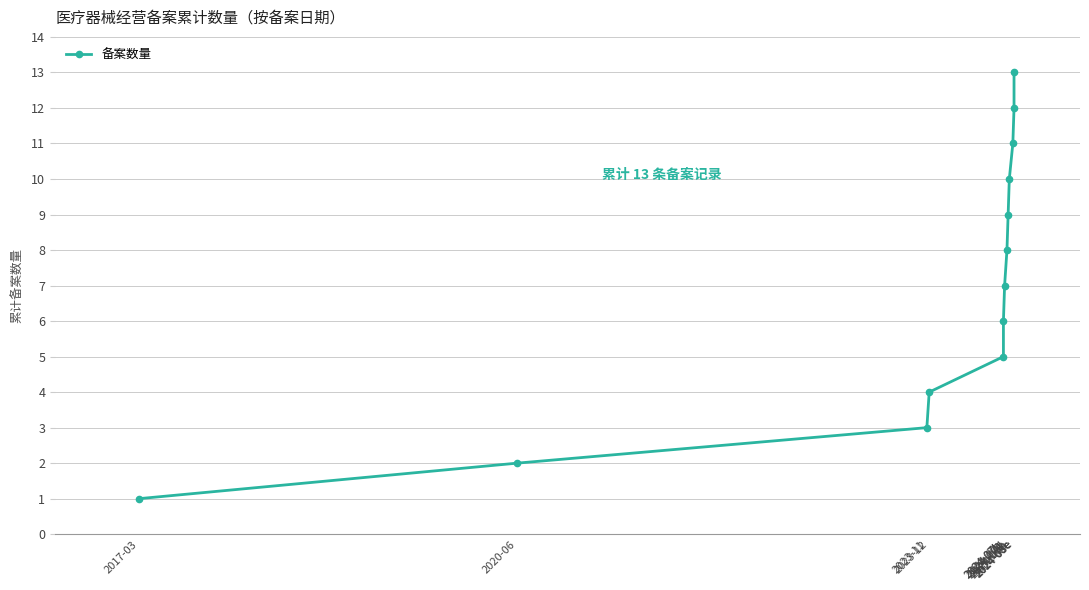

The chart shows a value of 10 at 2024-08b. True or false?

True